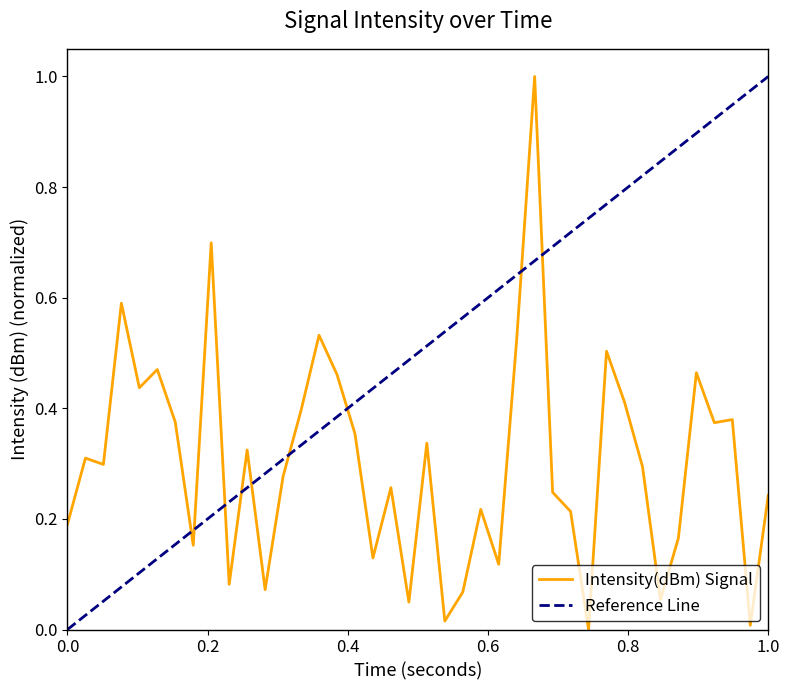

Does the chart have visible grid lines?

No